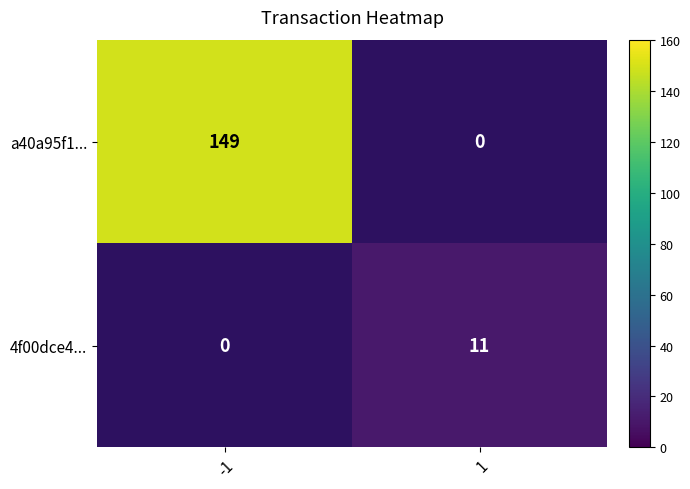

The value of a40a95f1... at -1 is 149. True or false?

True